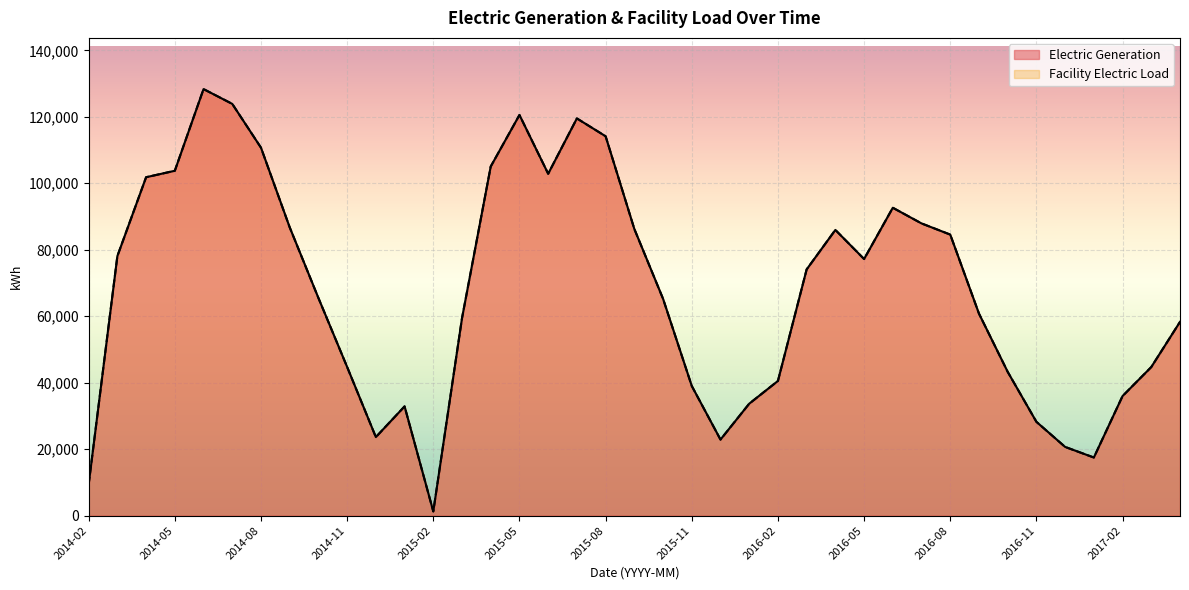

Reading left to right, what are all the values shown in this chart?

Electric Generation: 9388	78104	101821	103764	128339	123883	110708	86747	65487	44732	23640	32877	1271	59429	105047	120548	102864	119508	114146	86251	65247	39018	22892	33686	40531	74092	85967	77213	92639	87923	84561	60788	43270	28233	20682	17494	35990	44717	58303
Facility Electric Load: 9388	78104	101821	103764	128339	123883	110708	86747	65487	44732	23640	32877	1271	59429	105047	120548	102864	119508	114146	86251	65247	39018	22892	33686	40531	74092	85967	77213	92639	87923	84561	60788	43270	28233	20682	17494	35990	44717	58303